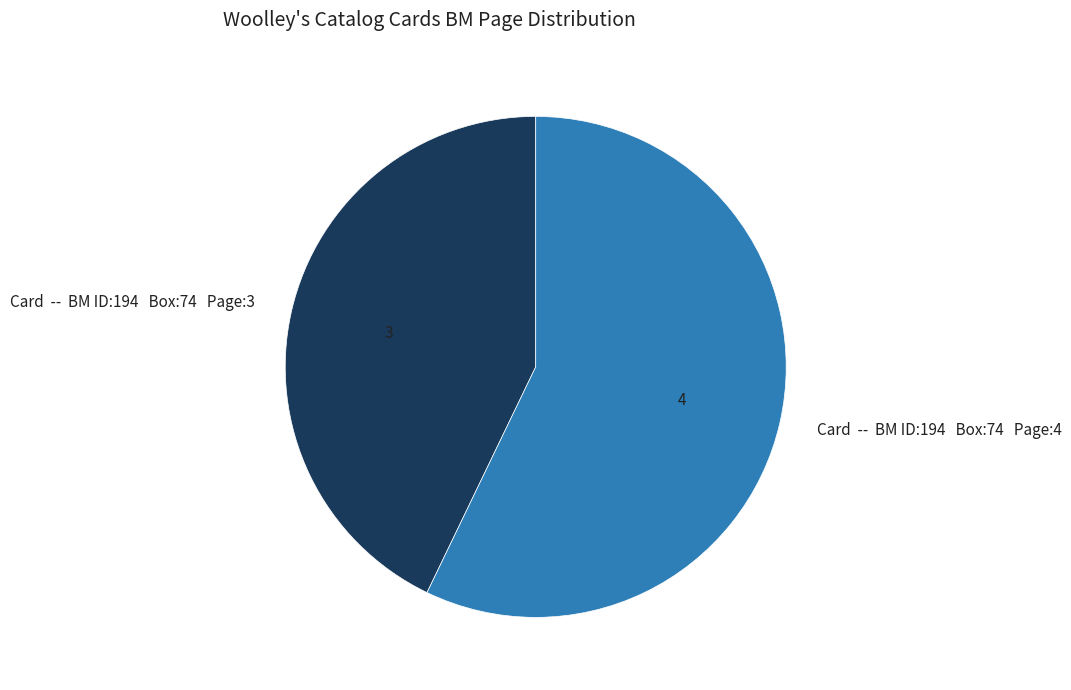

Approximately how many times larger is the value at Card -- BM ID:194 Box:74 Page:4 compared to Card -- BM ID:194 Box:74 Page:3?

1.3